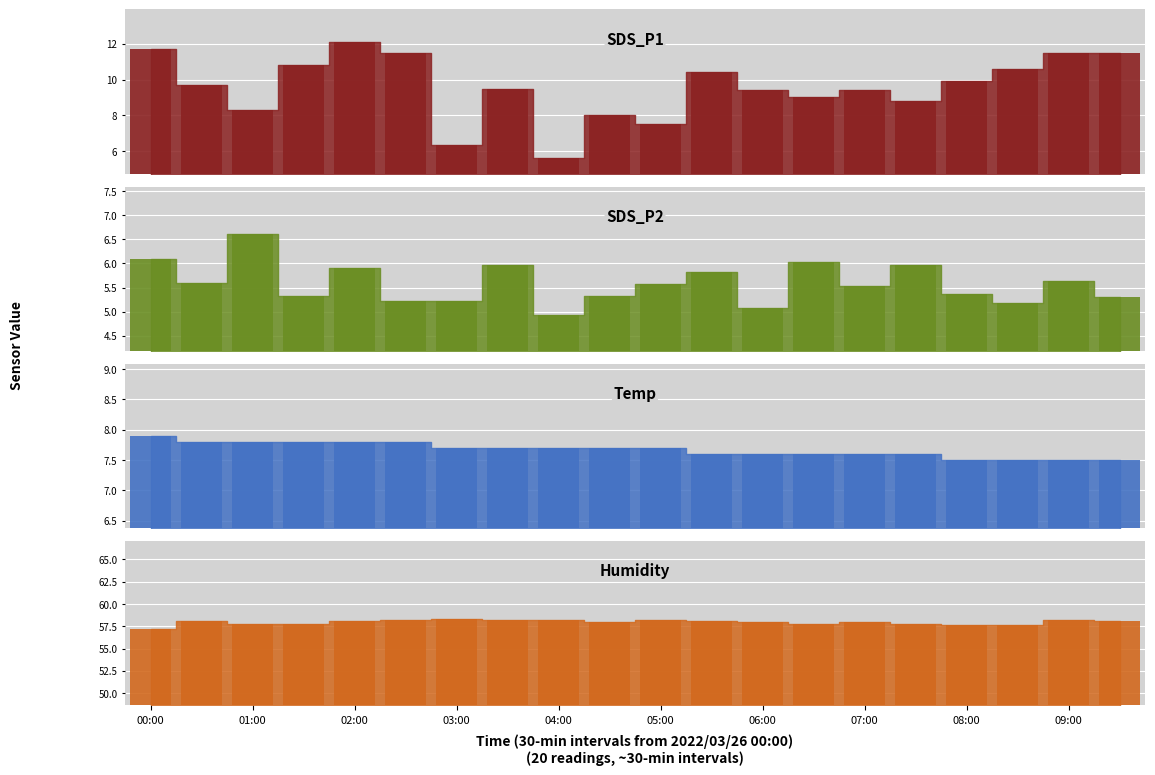

What is the smallest value displayed?

4.9